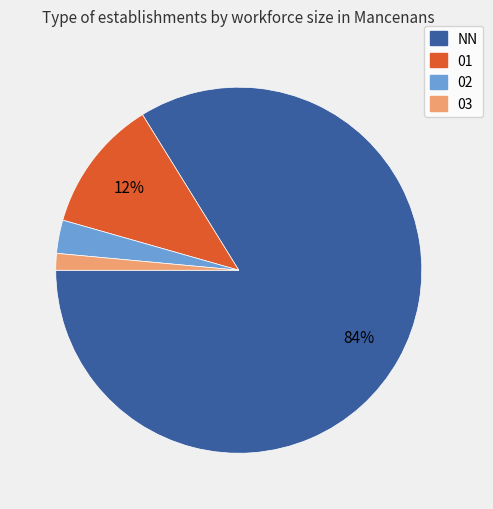

Do 02 and 01 together represent more than half of the pie?

No